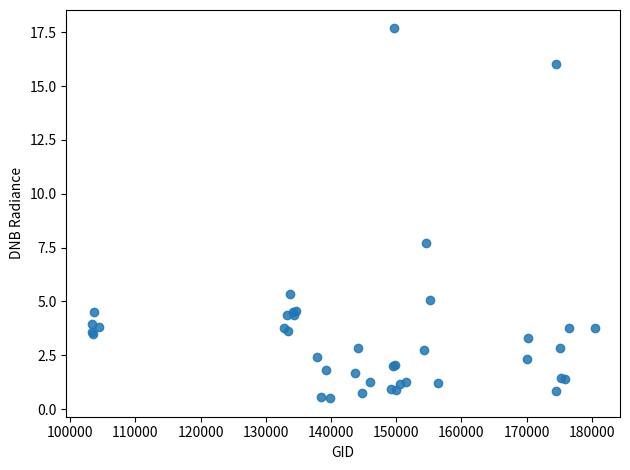

What Y value in the scatter plot is closest to 9?

7.7